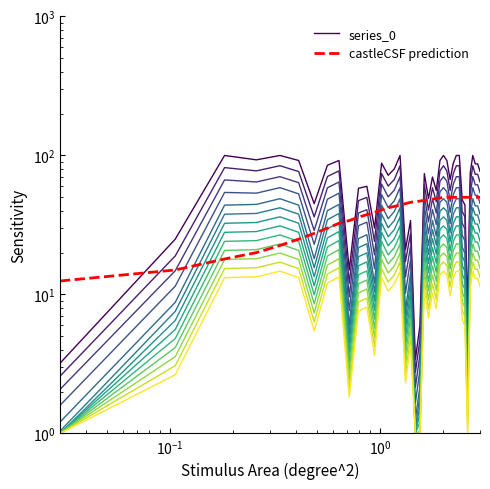

True or false: castleCSF prediction has more than 0 interior local peaks.

False